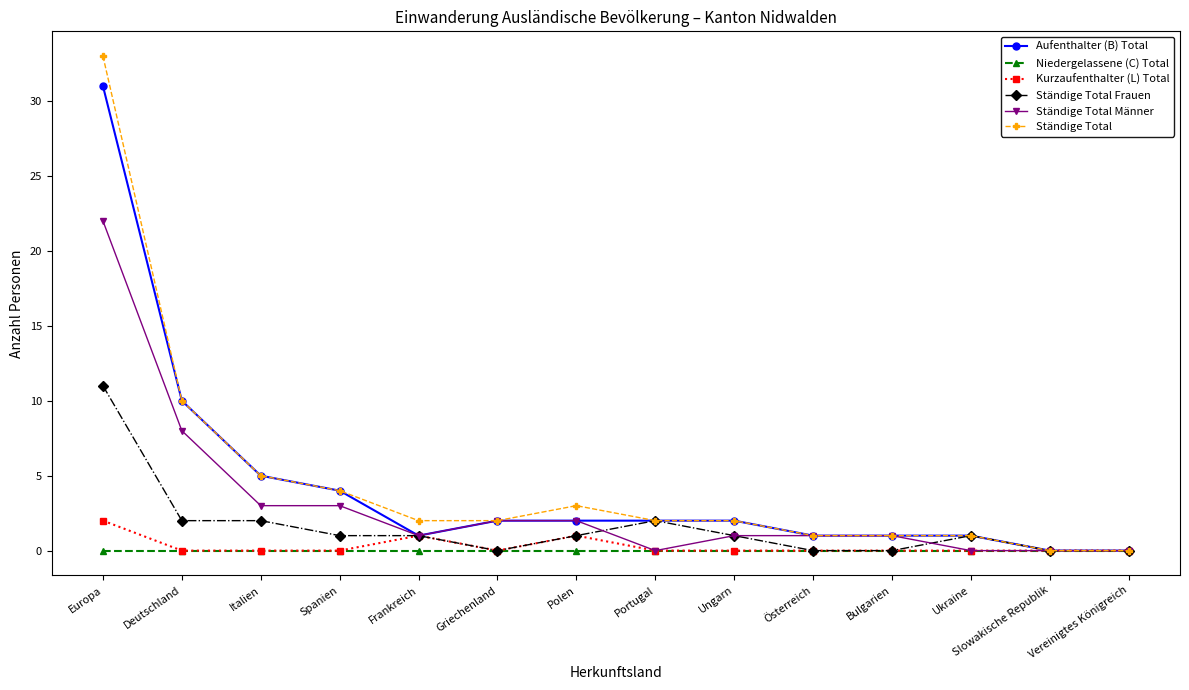

Reading left to right, extract all data points from this chart.

Aufenthalter (B) Total: 31	10	5	4	1	2	2	2	2	1	1	1	0	0
Niedergelassene (C) Total: 0	0	0	0	0	0	0	0	0	0	0	0	0	0
Kurzaufenthalter (L) Total: 2	0	0	0	1	0	1	0	0	0	0	0	0	0
Ständige Total Frauen: 11	2	2	1	1	0	1	2	1	0	0	1	0	0
Ständige Total Männer: 22	8	3	3	1	2	2	0	1	1	1	0	0	0
Ständige Total: 33	10	5	4	2	2	3	2	2	1	1	1	0	0